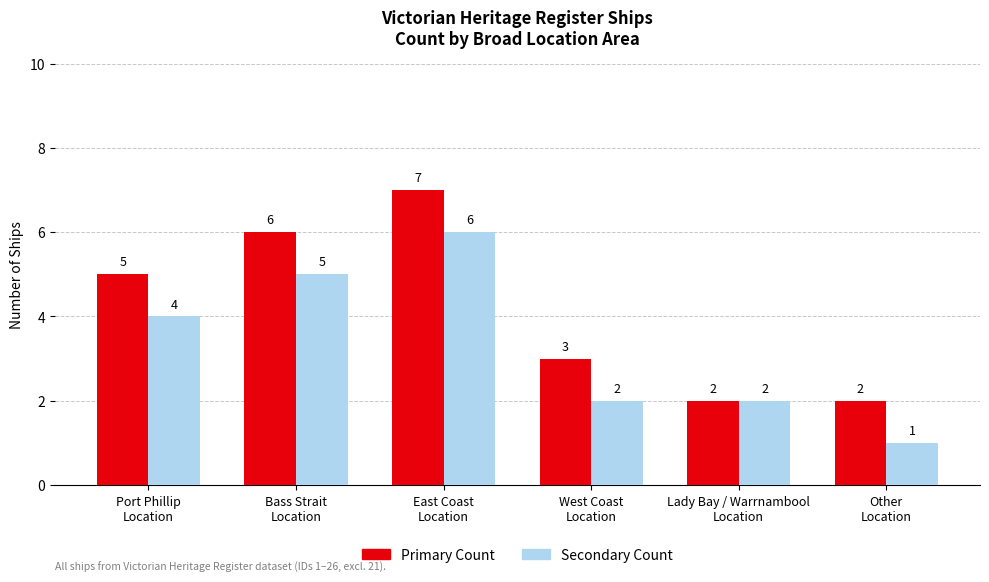

How many series are shown in this chart?

2